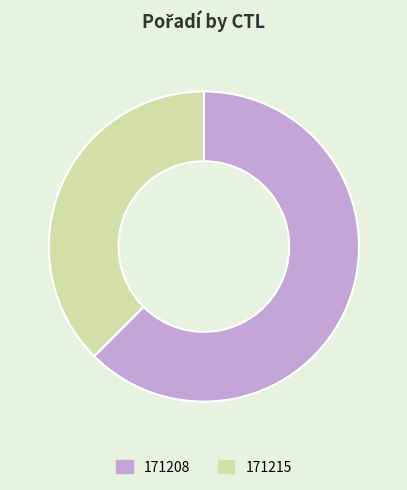

Count the number of slices in the pie.

2